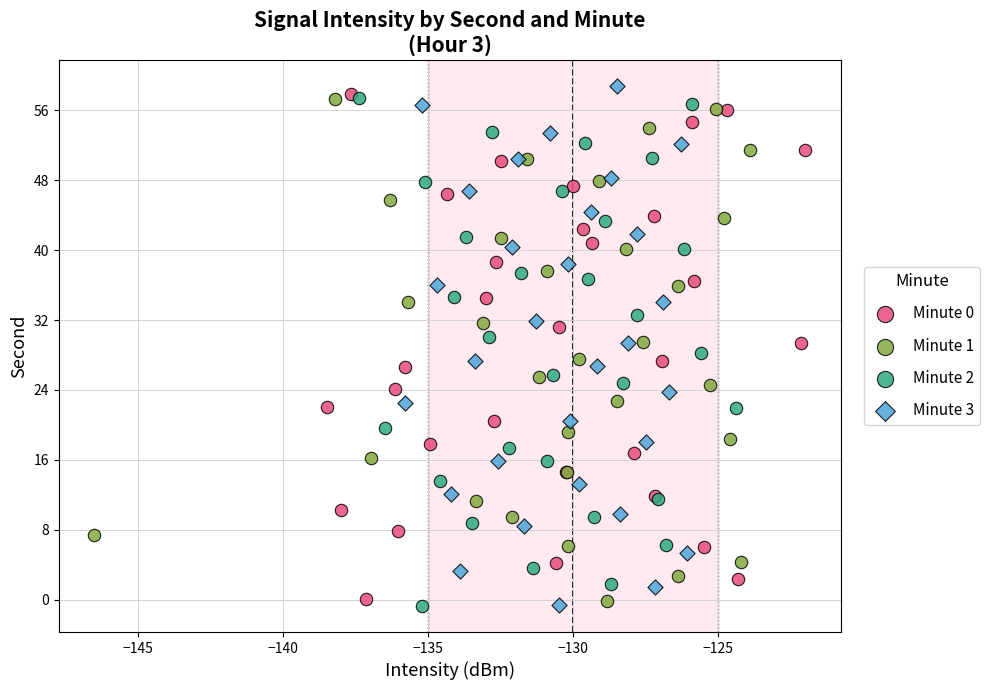

What are all the series names shown in the legend?

Minute 0, Minute 1, Minute 2, Minute 3